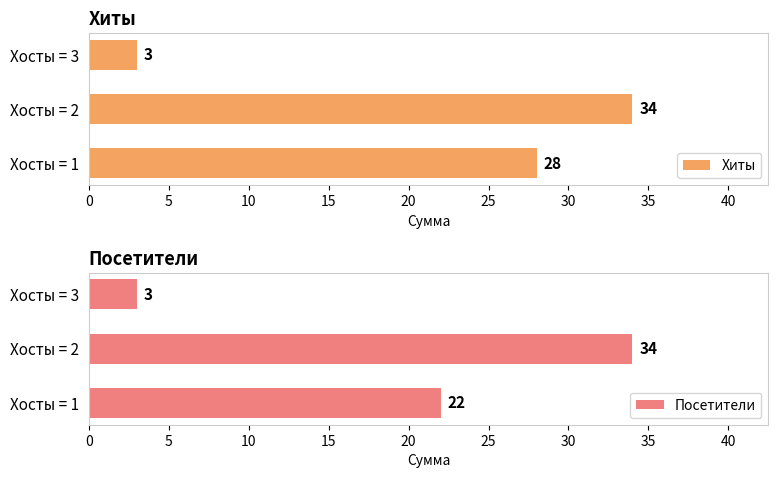

Reading right to left, list all the values displayed in this chart.

Хиты: 3	34	28
Посетители: 3	34	22